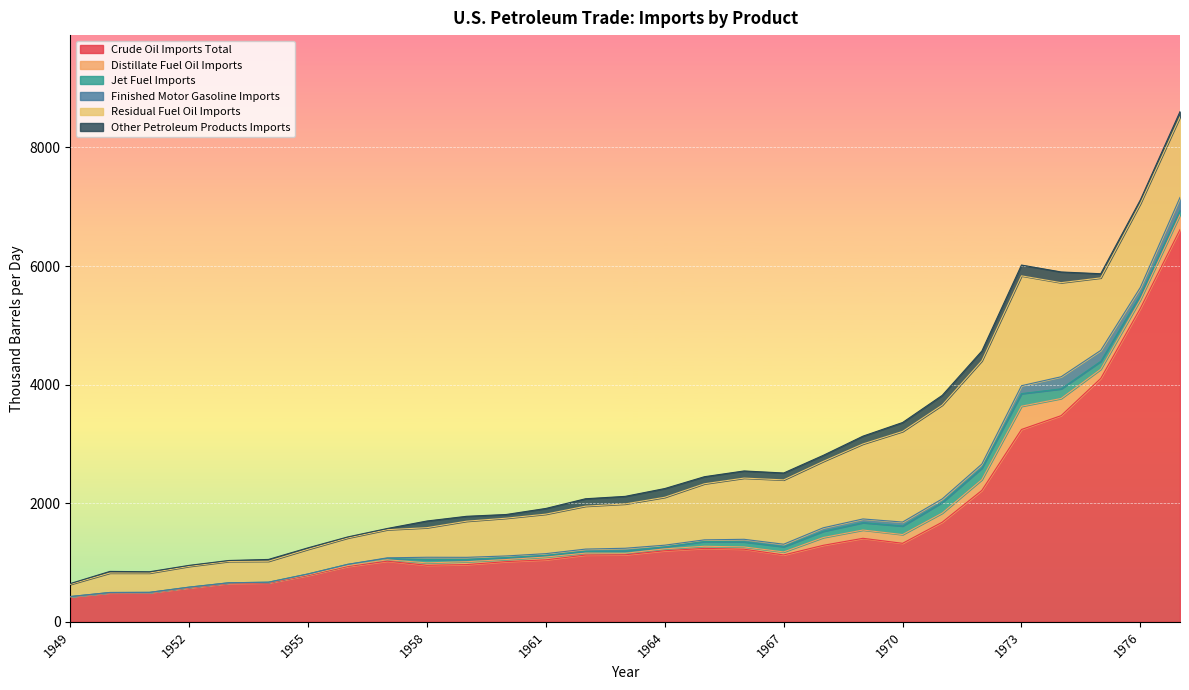

True or false: Residual Fuel Oil Imports has a value of 328.9 at 1950.

True